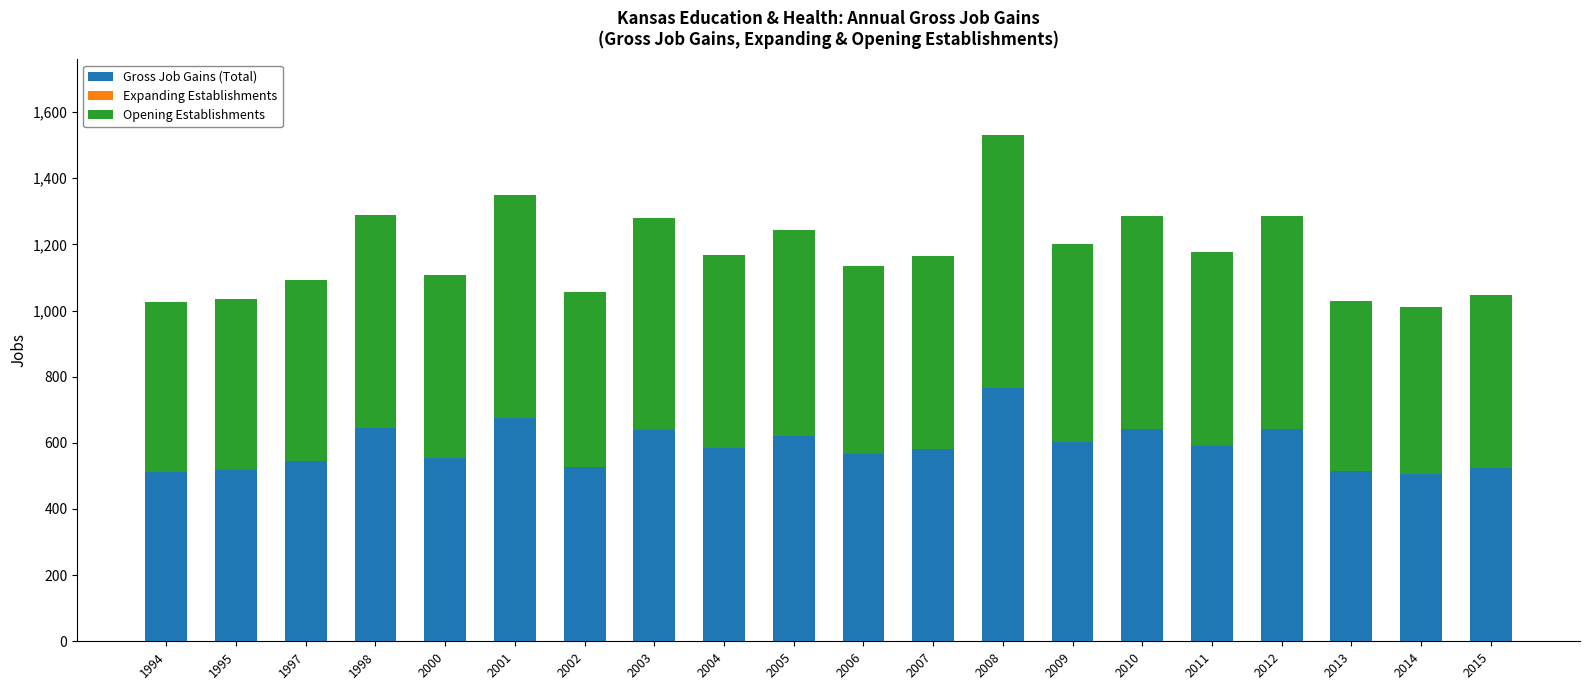

What is the total value across all series at 1997?

1092